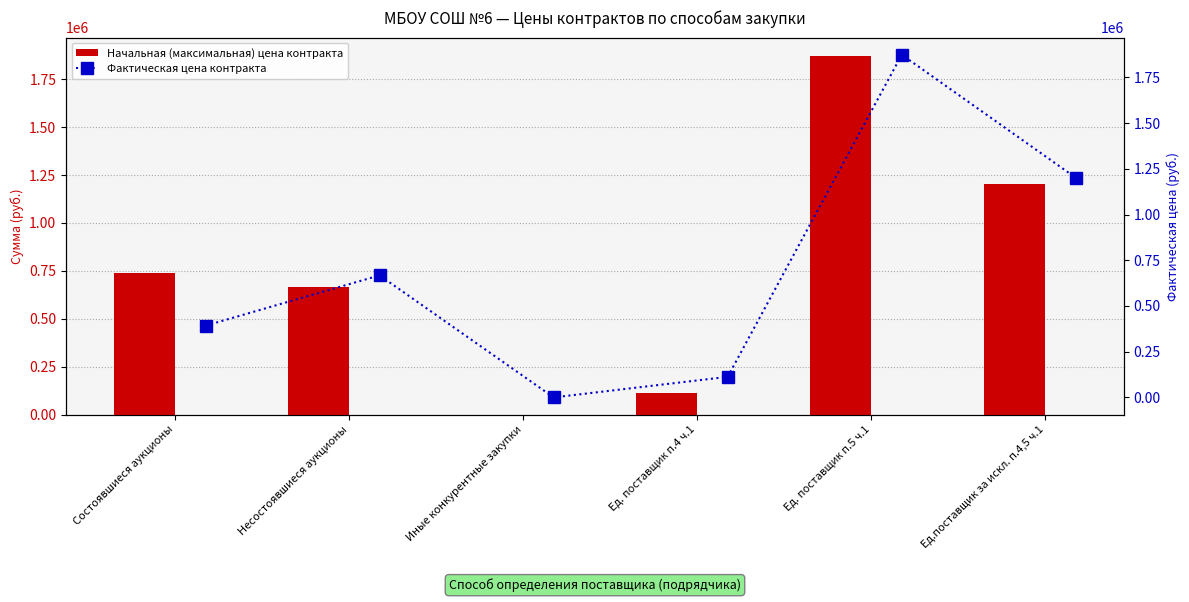

Rank the series by their average value, from lowest to highest.

Фактическая цена контракта, Начальная (максимальная) цена контракта